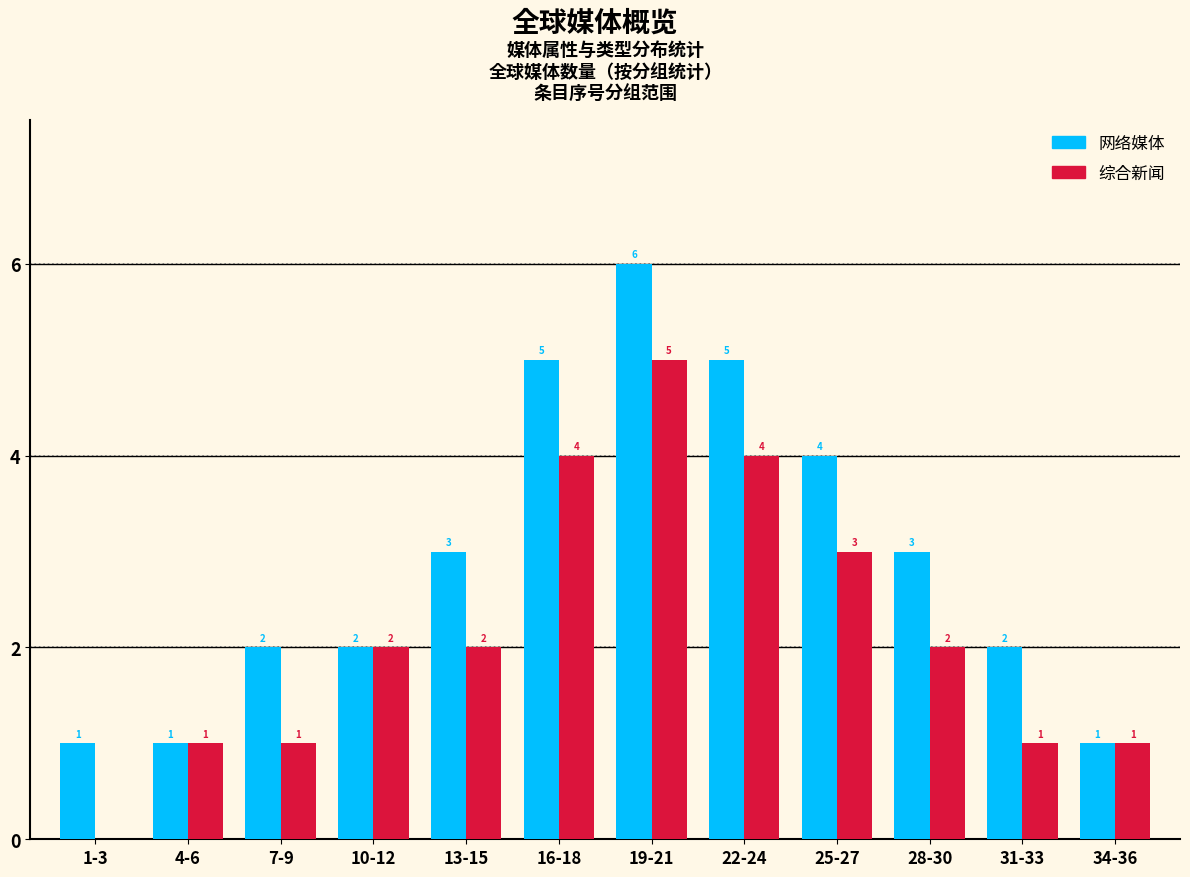

How many positive values does the 综合新闻 series have?

11